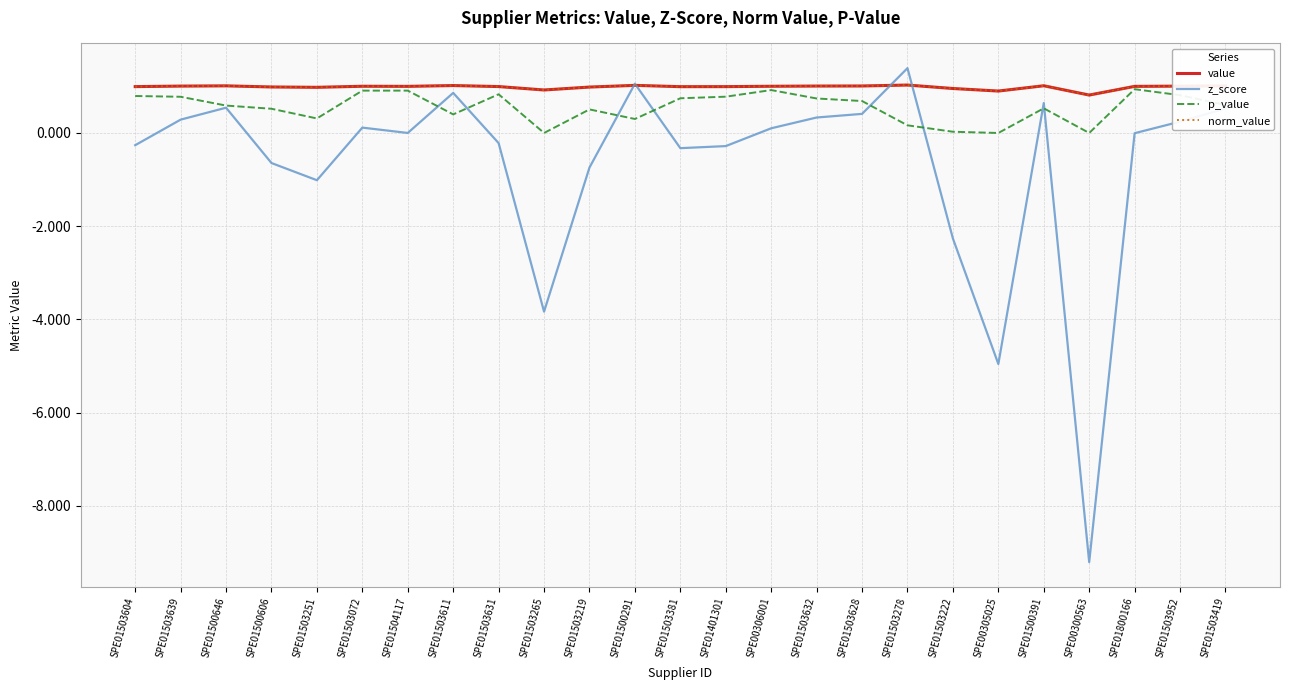

At which category is the sum across all series the highest?

SPE01503278